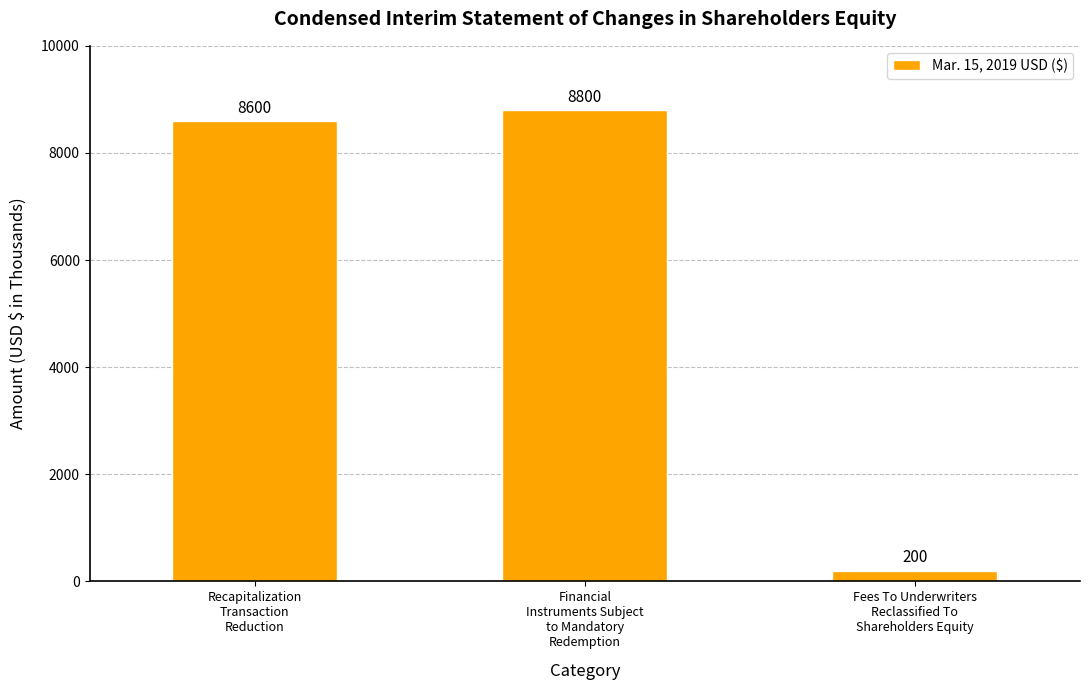

What is the change in value from Recapitalization
Transaction
Reduction to Financial
Instruments Subject
to Mandatory
Redemption?

+200